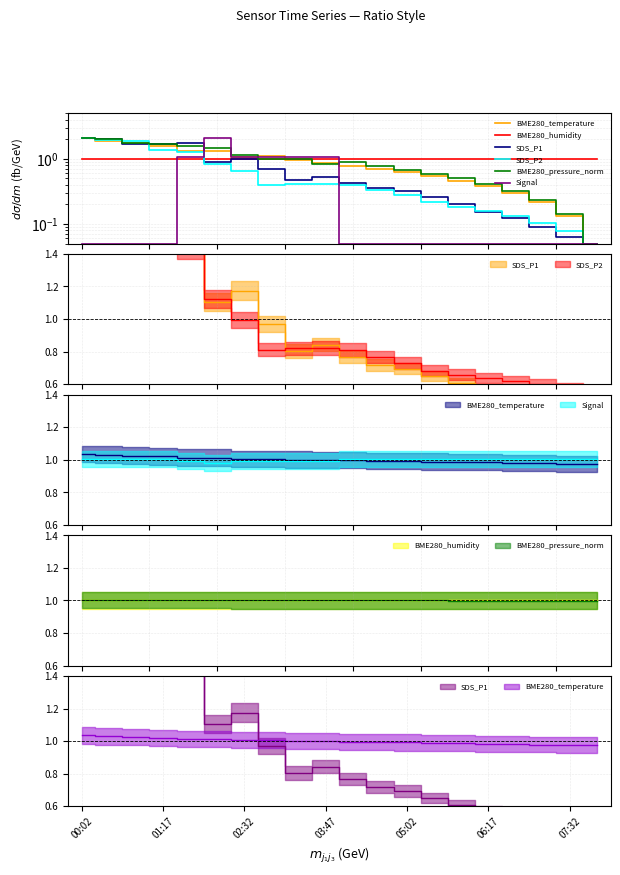

Is it true that BME280_temperature equals 0.7 at 02:32?

False